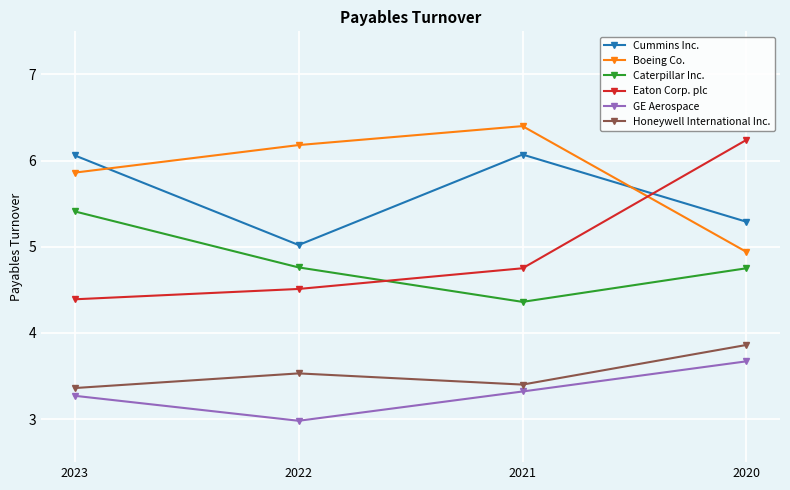

What is the total value across all series at 2021?

28.3